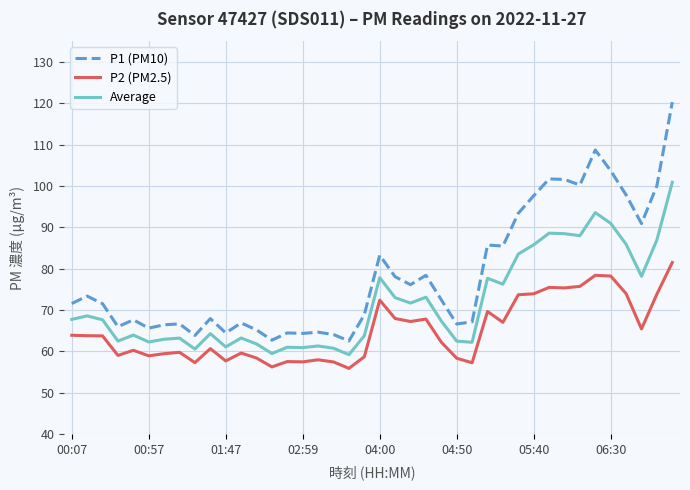

Which series has the largest total across all categories?

P1 (PM10)